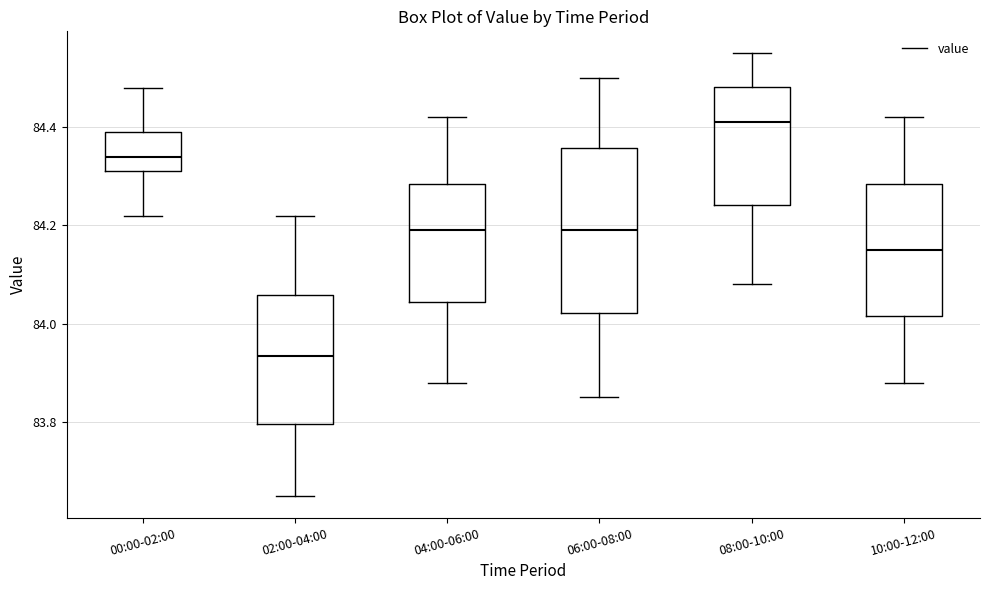

Where is the upper edge of the box for 06:00-08:00 on the y-axis? The values are not printed on the chart, so give them approximately, as read against the axis.

84.36